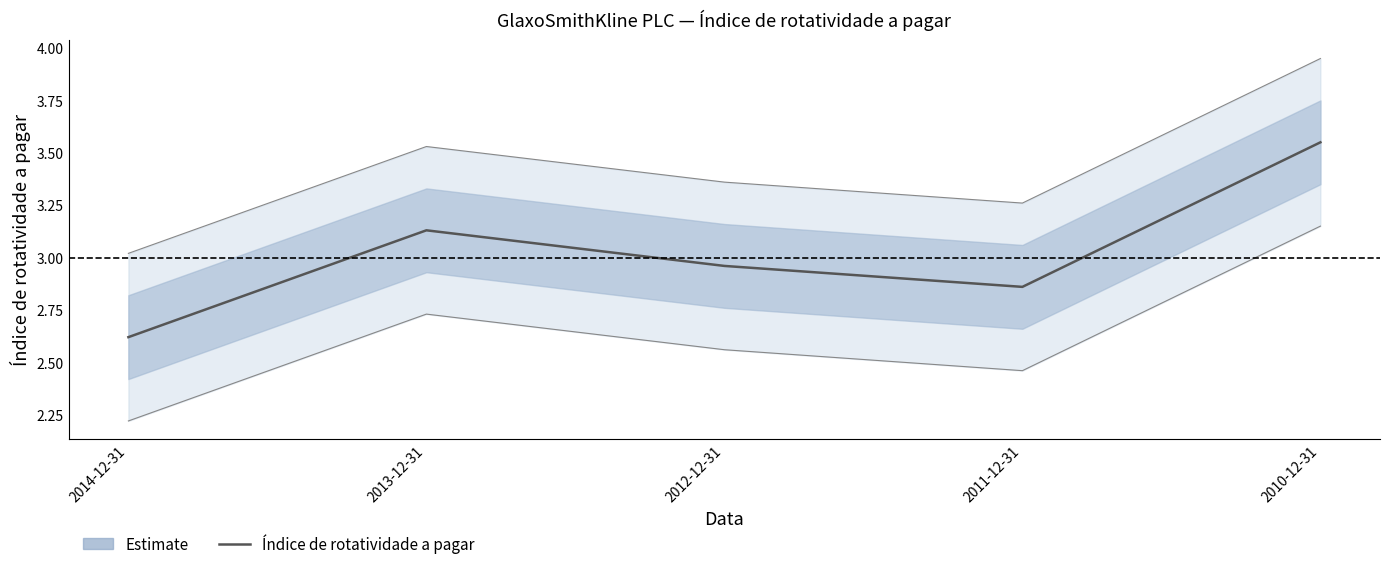

How many distinct data groups are displayed?

1